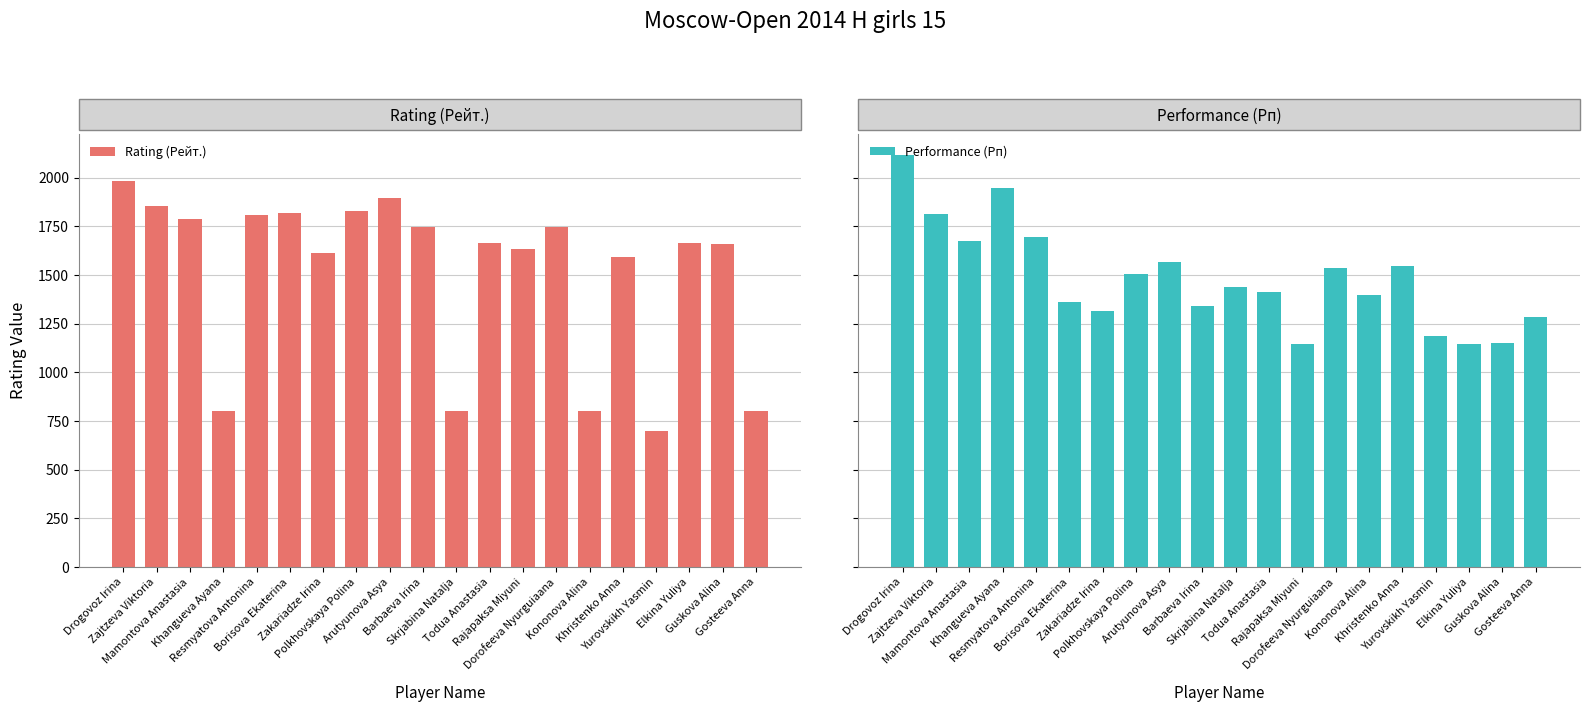

List the series in order of their overall mean, lowest first.

Performance (Рп), Rating (Рейт.)